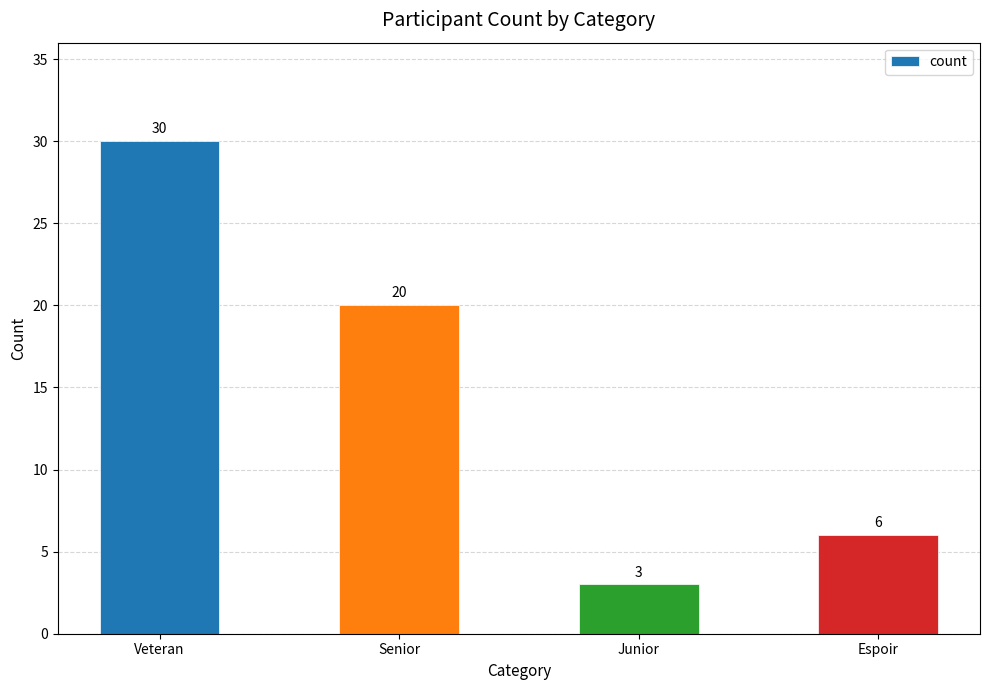

How many bars are there in total?

4